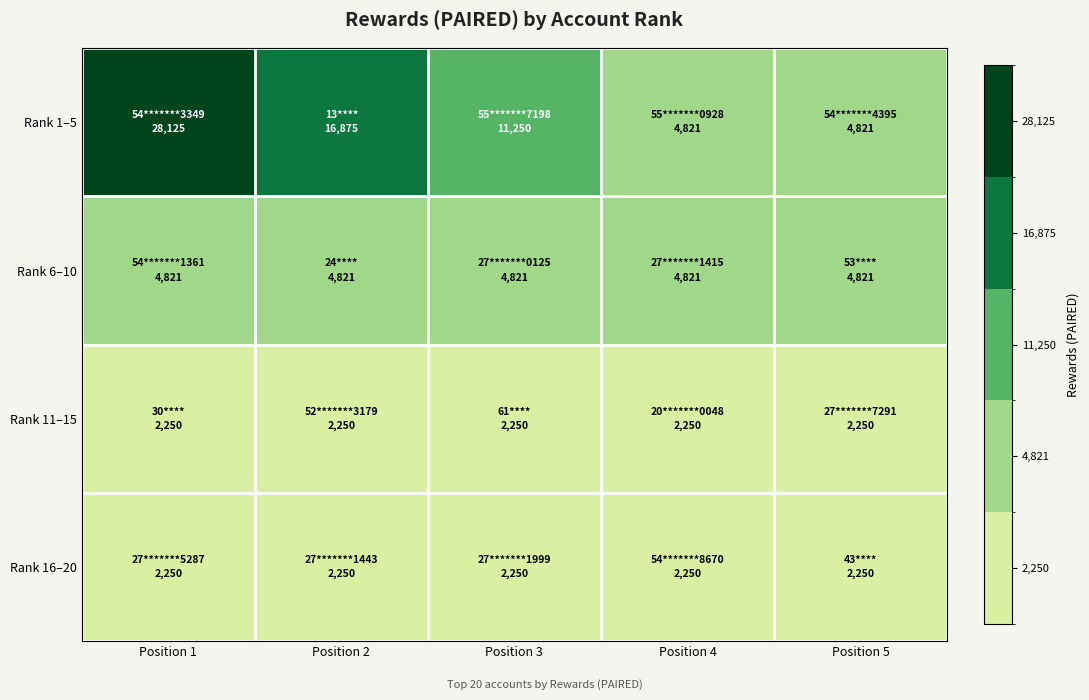

What is the difference between the highest and lowest values at Position 4?

2571